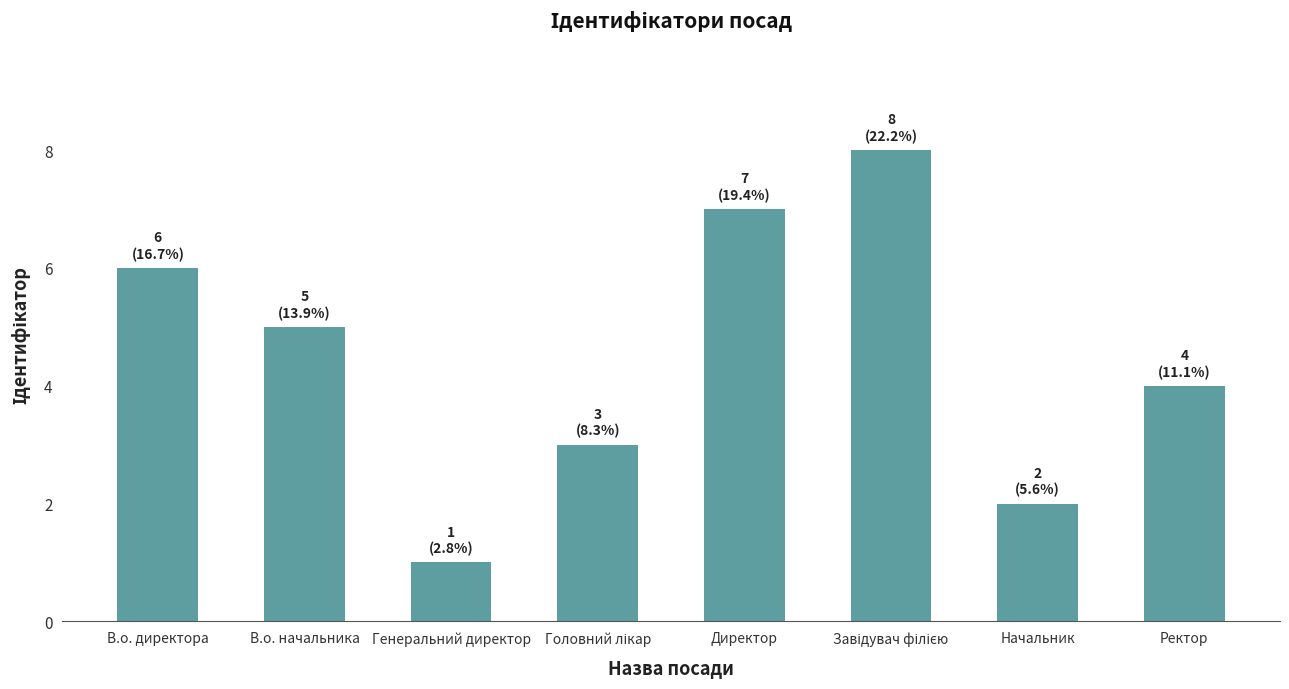

What is the greatest value displayed?

8